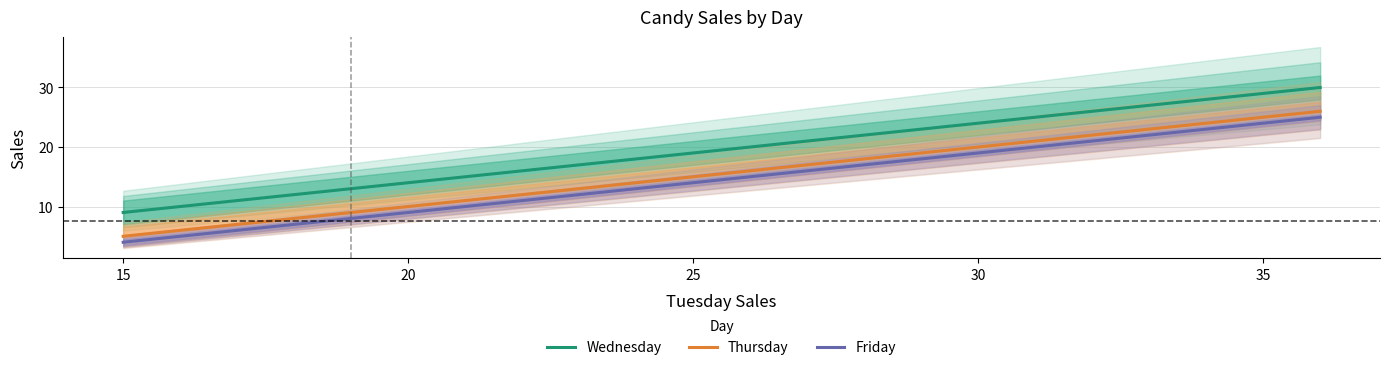

True or false: Wednesday and Thursday intersect in this chart.

False